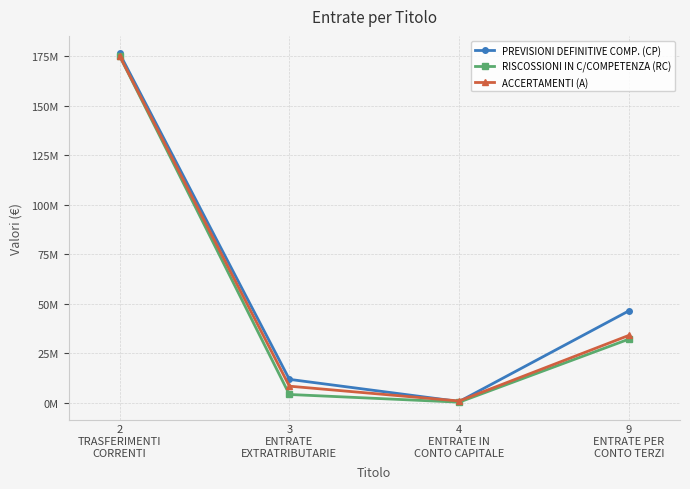

At which label is ACCERTAMENTI (A) closest to 88005696?

9
ENTRATE PER
CONTO TERZI